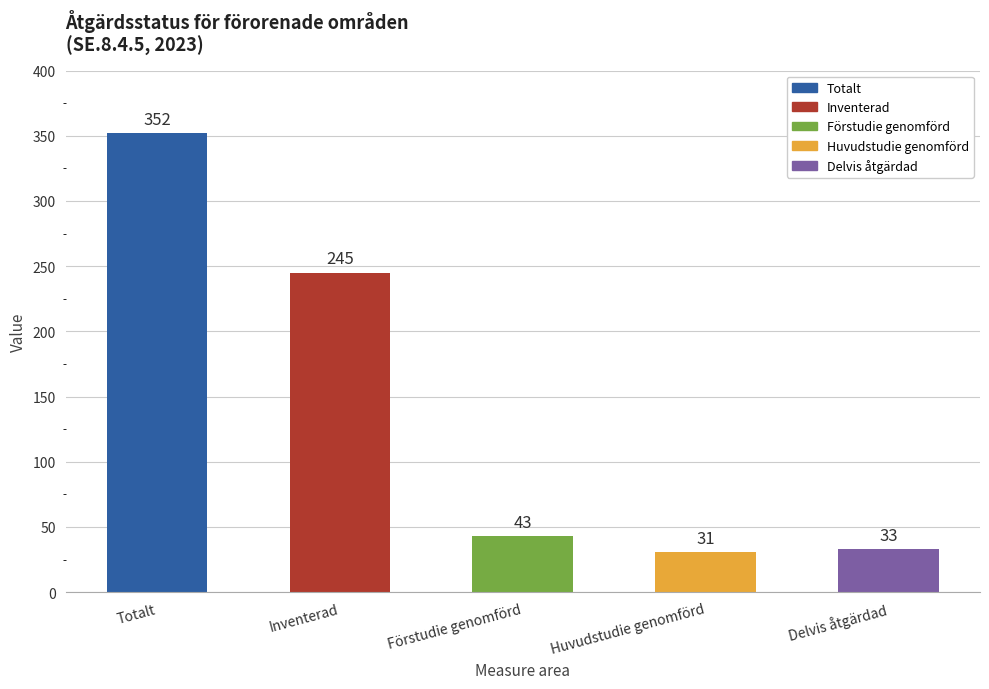

Approximately how many times larger is the value at Totalt compared to Inventerad?

1.4